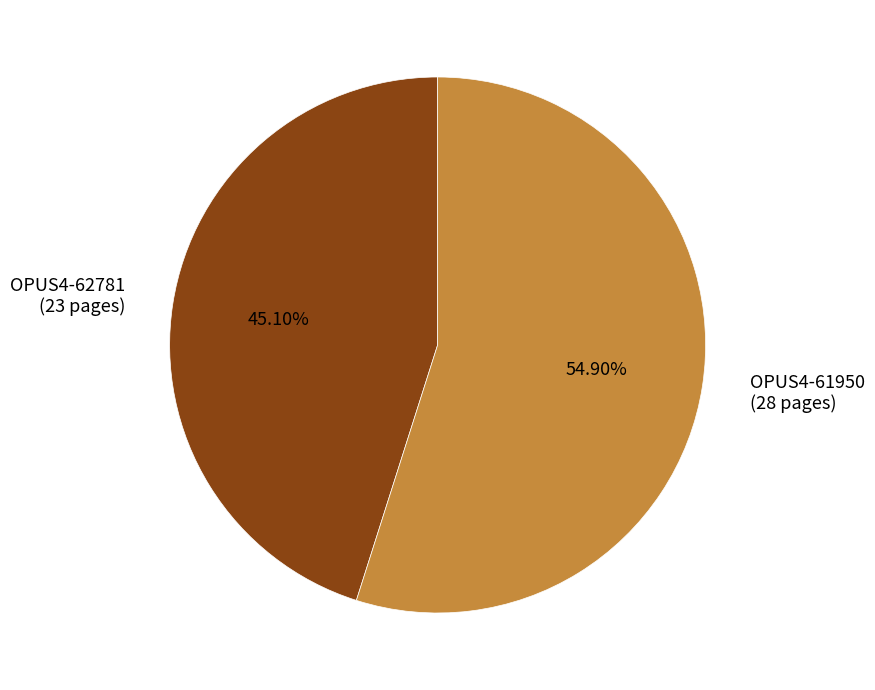

How many segments does this pie chart have?

2